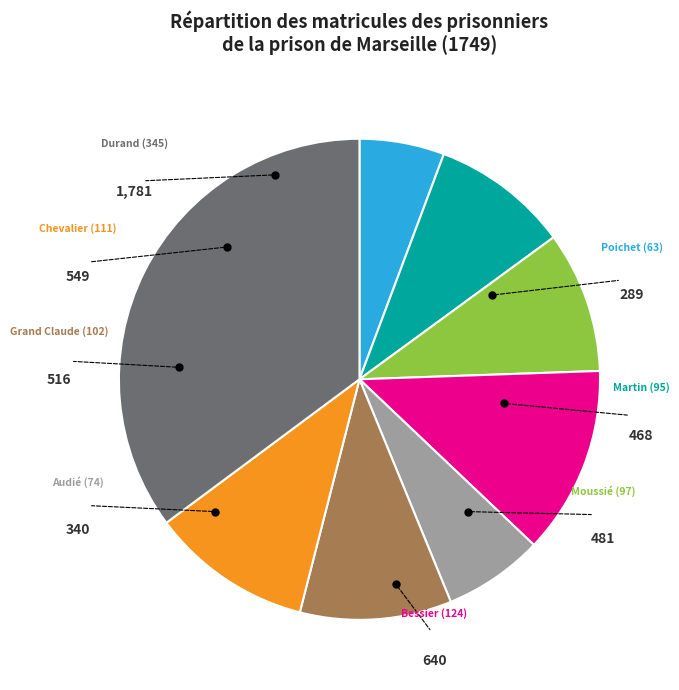

True or false: Grand Claude (102) accounts for 3% of the total.

False